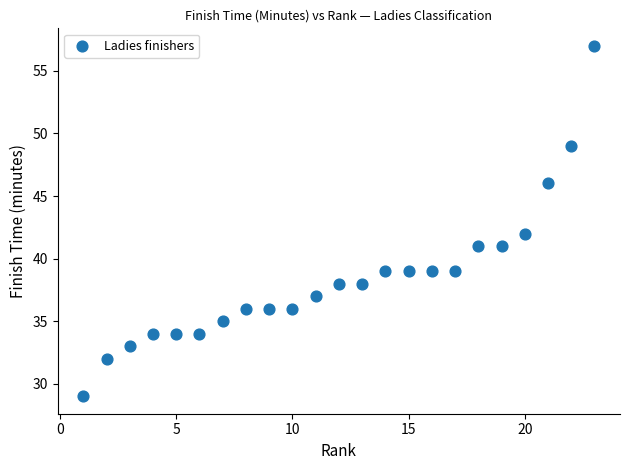

What is the range of Y values (max minus min)?

28